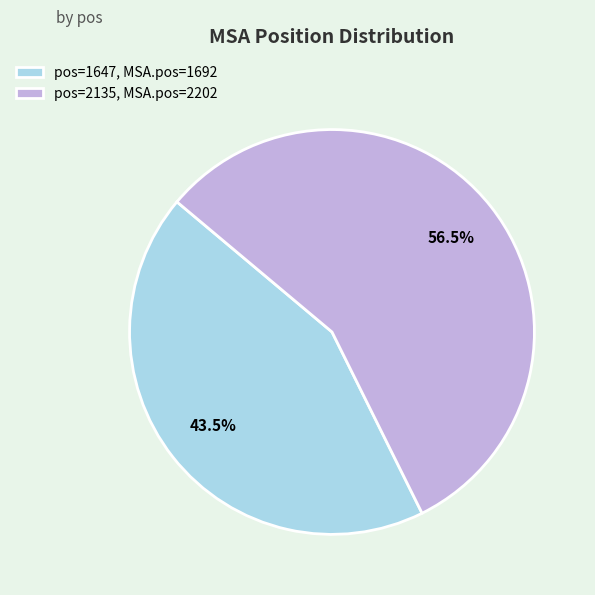

Which category has the biggest portion of the pie?

pos=2135, MSA.pos=2202